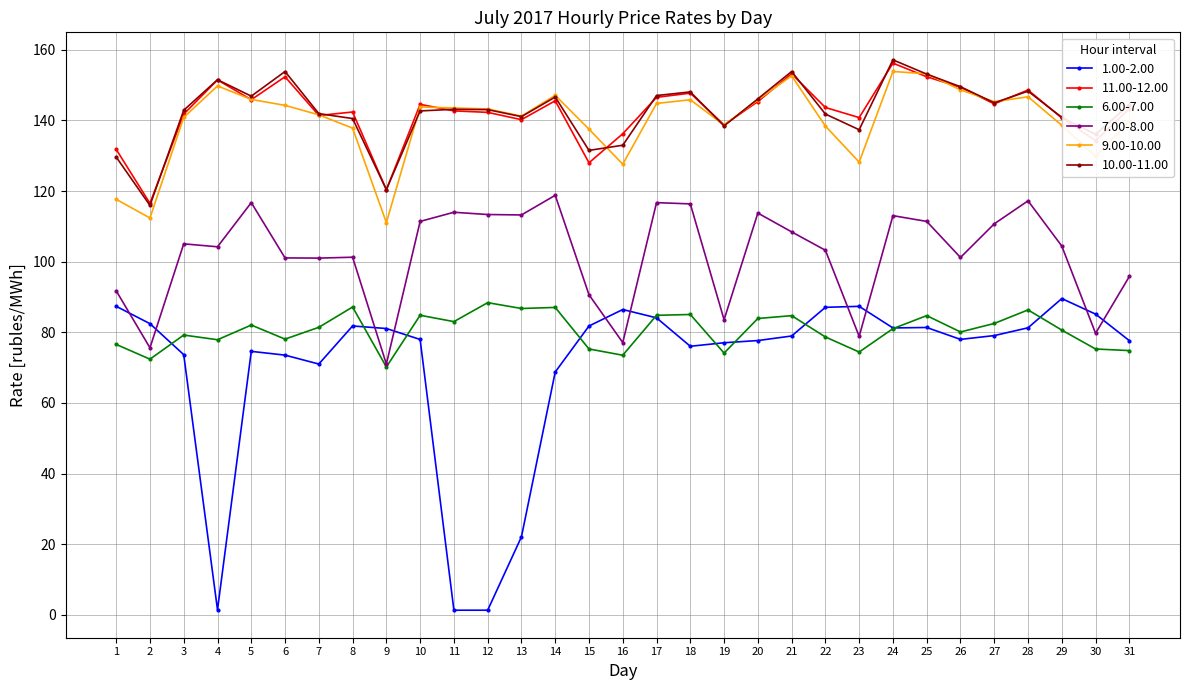

How many data points does each series have?

31